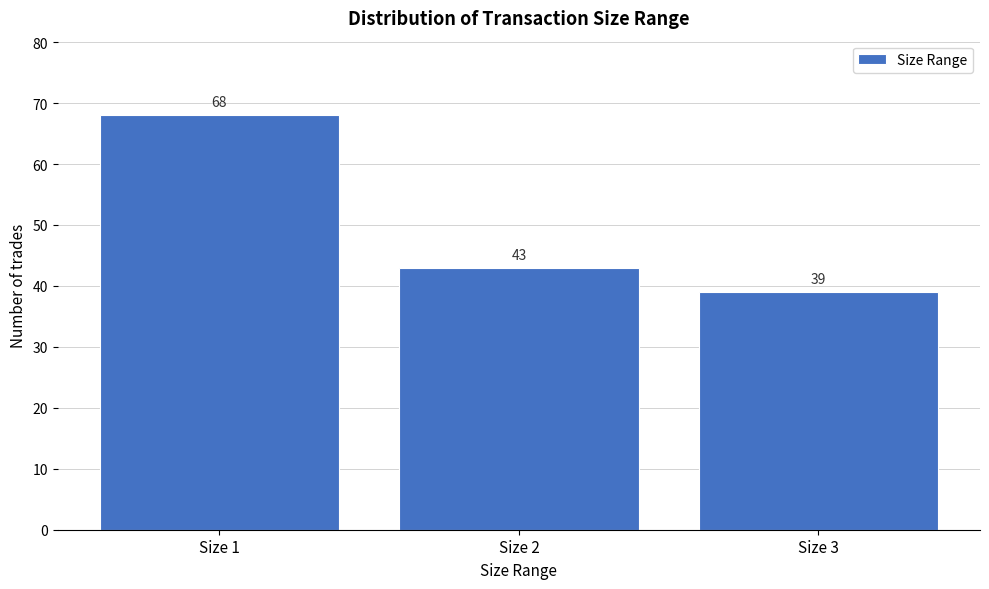

Reading right to left, extract all data points from this chart.

39	43	68